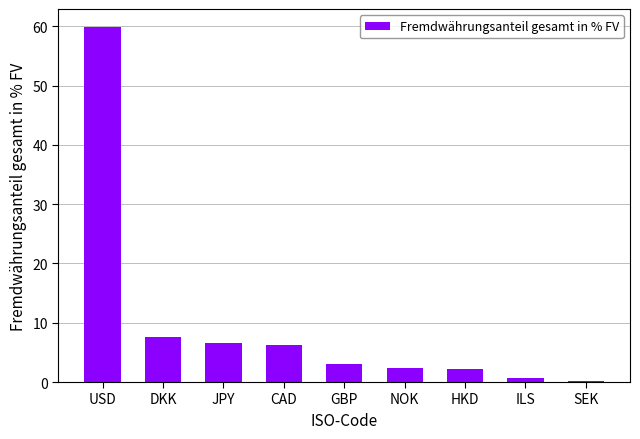

The value at USD is 22.3. True or false?

False